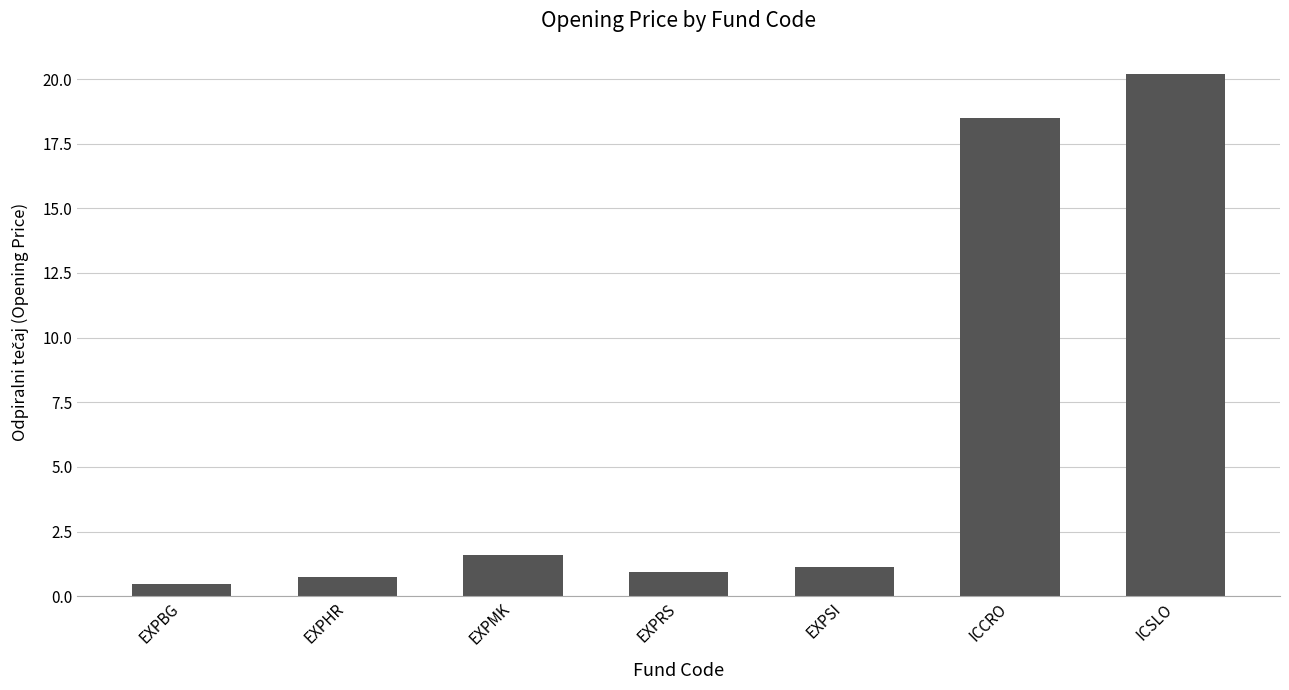

What is the label of the 4th bar from the right?

EXPRS